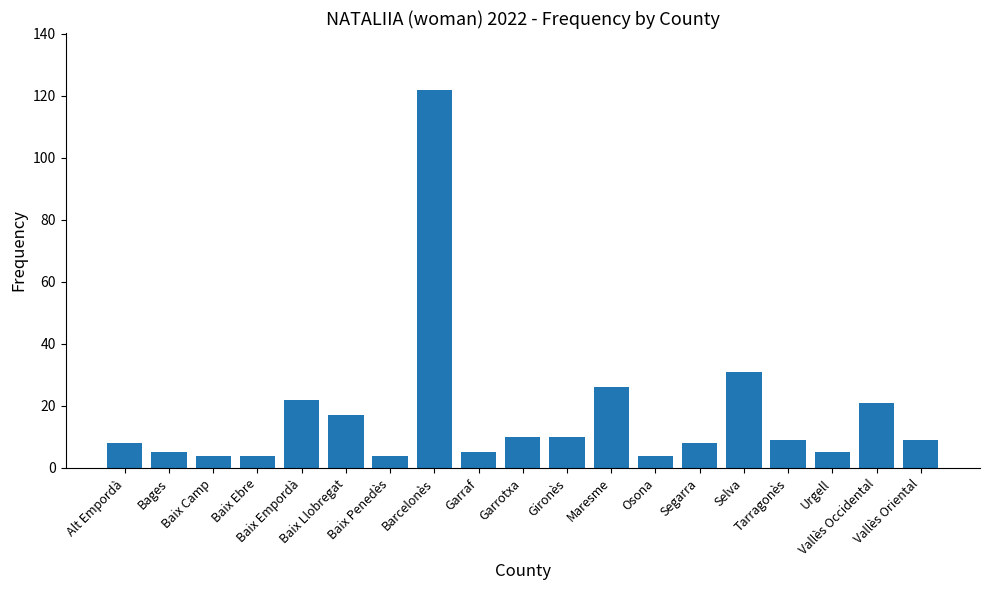

What is the difference between the maximum and minimum values?

118